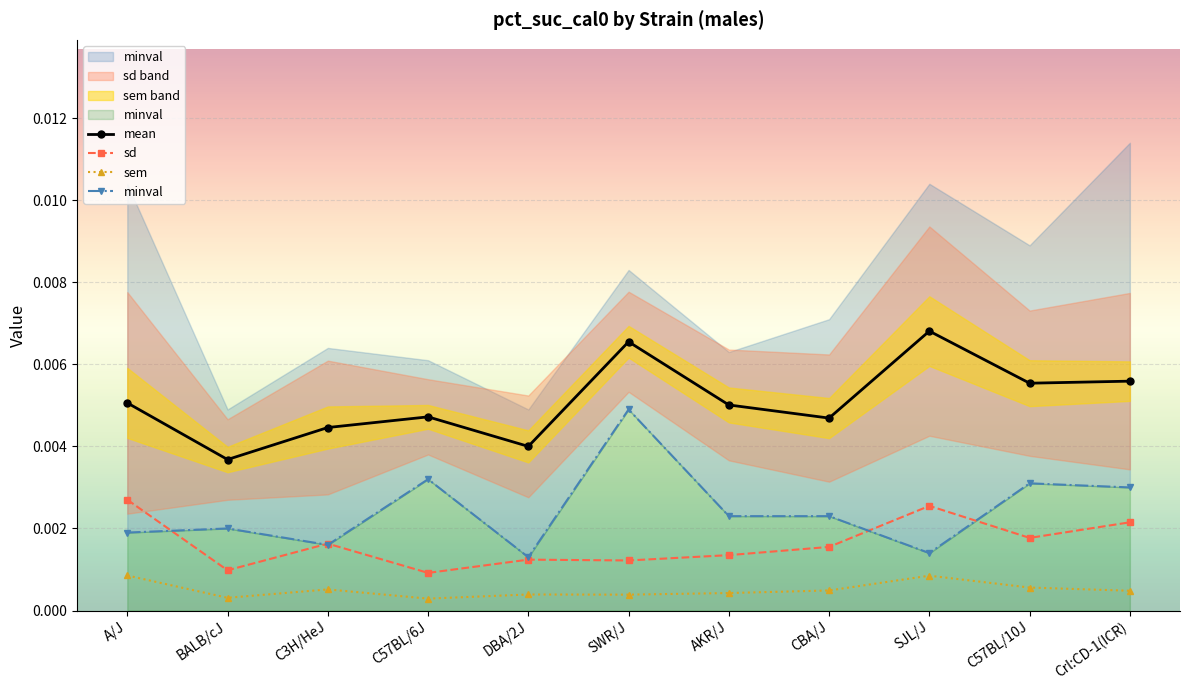

Is it true that sem equals 0.0 at SJL/J?

True